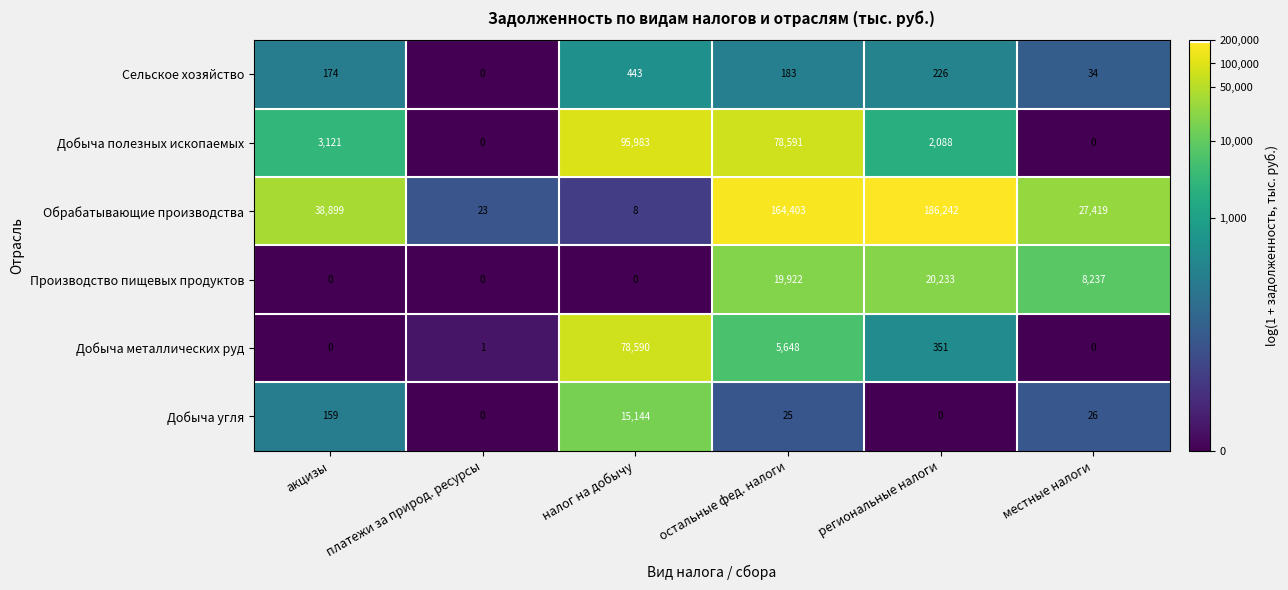

At which category is the sum across all series the highest?

остальные фед. налоги